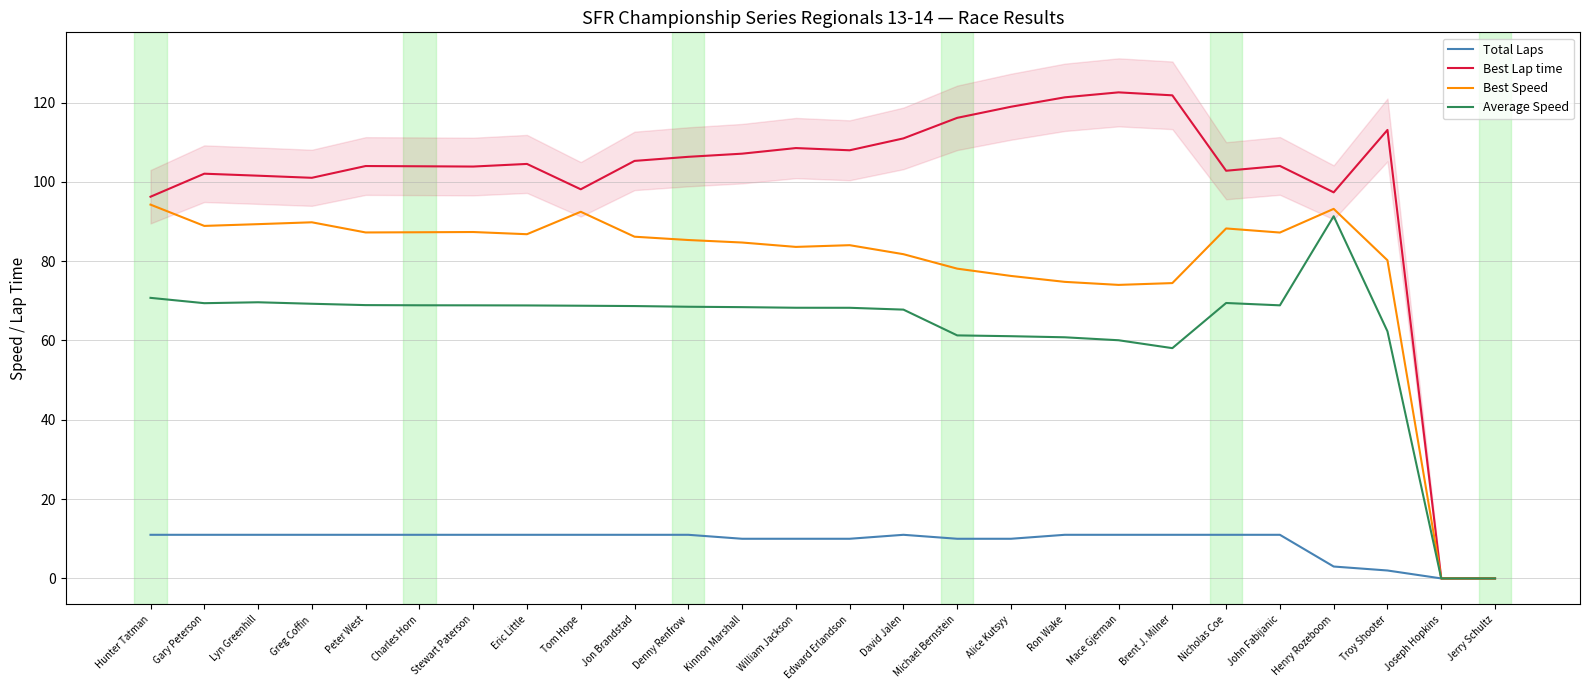

At which category is the sum across all series the highest?

Henry Rozeboom